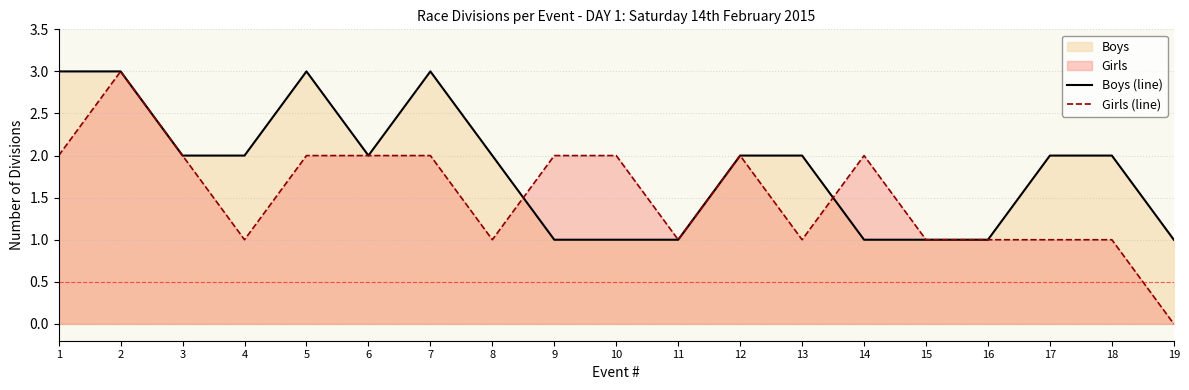

How many interior local peaks does the Girls (line) series have?

3